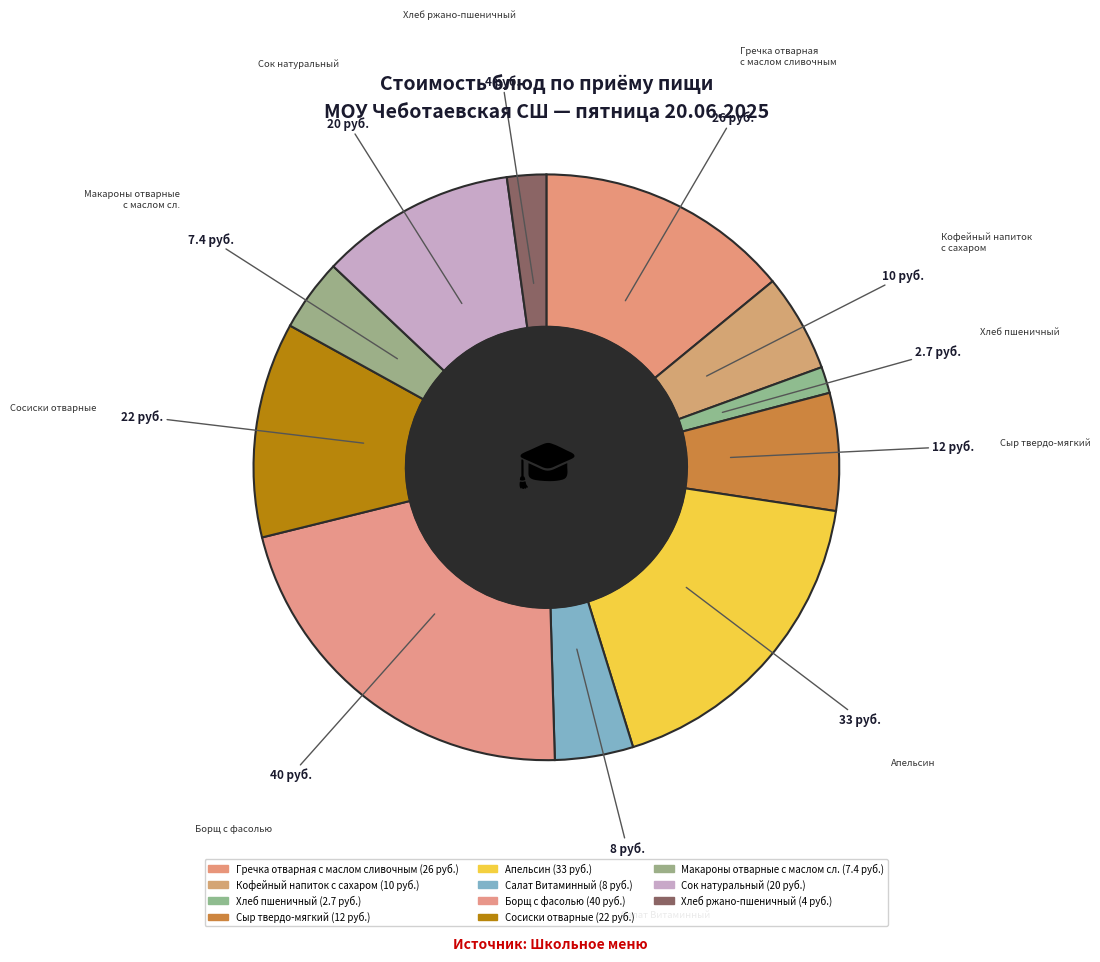

How much of the chart is everything except Апельсин?

82.2%